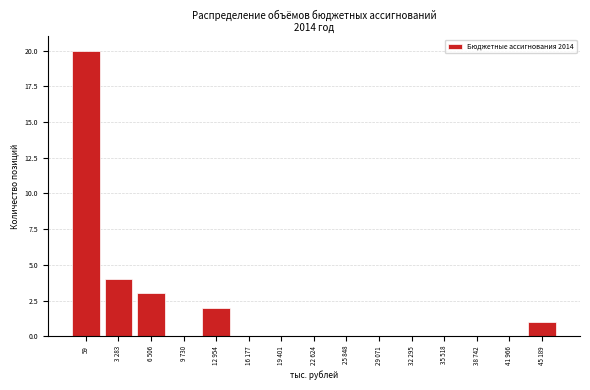

Reading left to right, what are all the values shown in this chart?

59=20	3 283=4	6 506=3	9 730=0	12 954=2	16 177=0	19 401=0	22 624=0	25 848=0	29 071=0	32 295=0	35 518=0	38 742=0	41 966=0	45 189=1